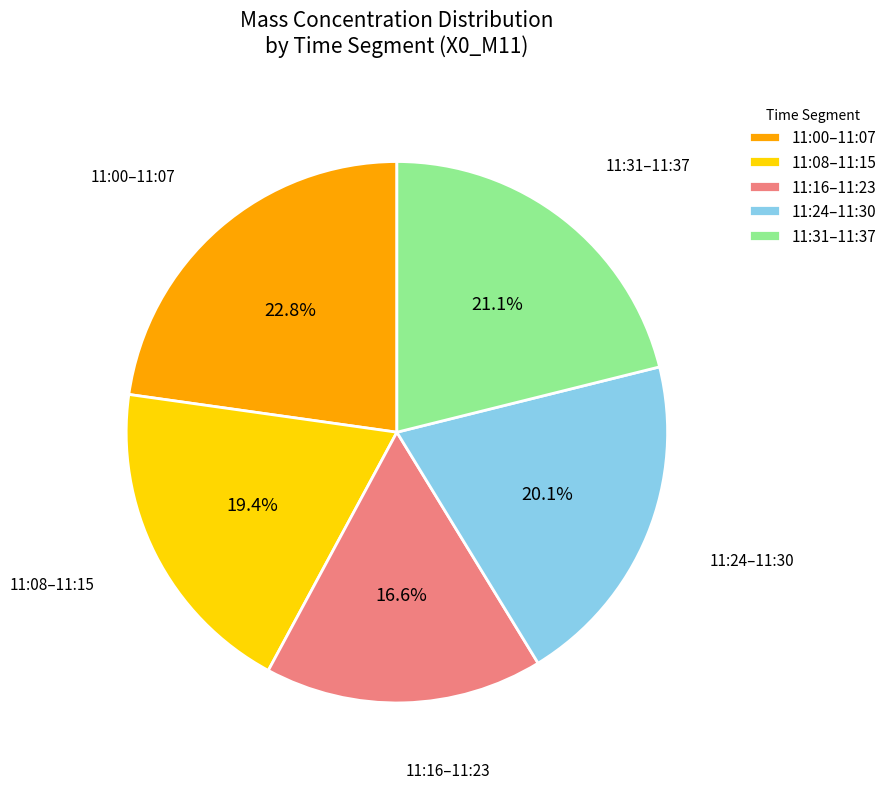

Rank the categories by value from lowest to highest.

11:16–11:23, 11:08–11:15, 11:24–11:30, 11:31–11:37, 11:00–11:07